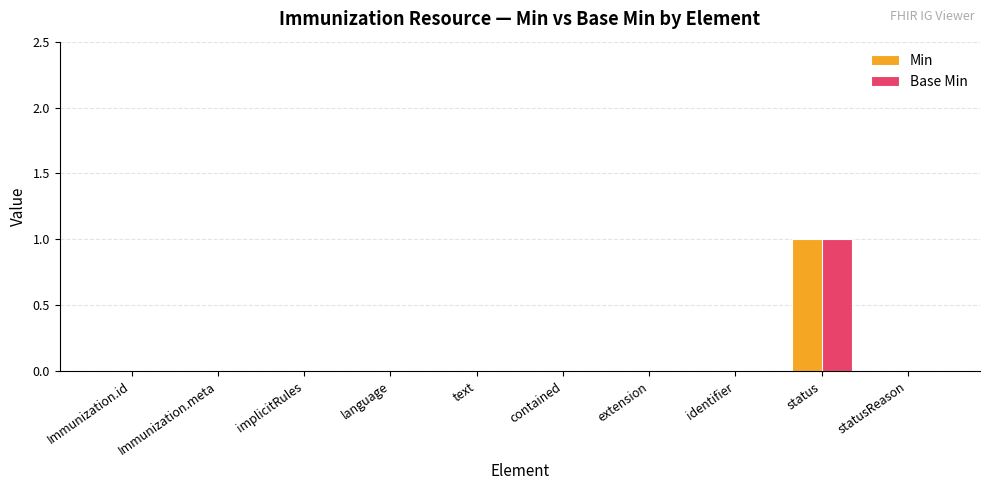

The Base Min series shows 0 at text. True or false?

True